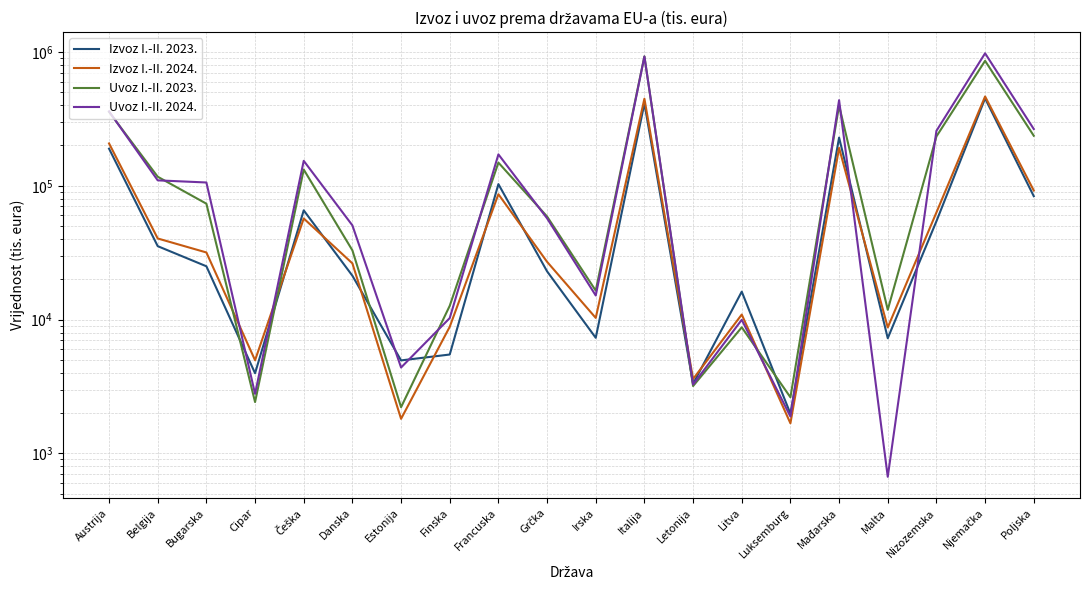

In Izvoz I.-II. 2023., how many points are lower than both neighbors (excluding endpoints)?

6